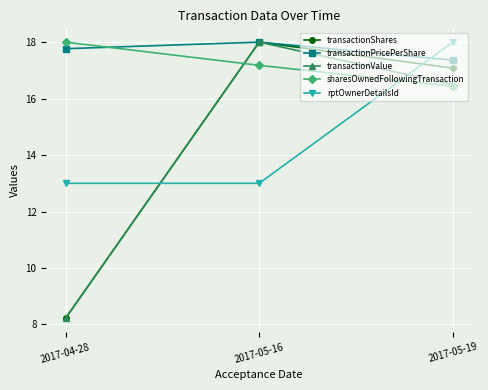

Between 2017-05-16 and 2017-05-19, which series saw the biggest shift?

rptOwnerDetailsId